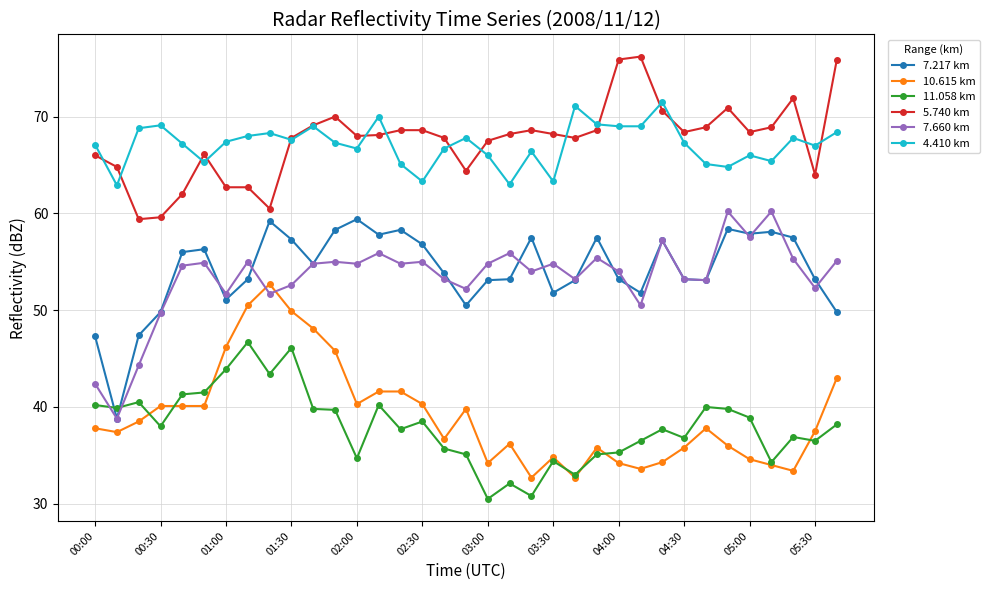

How many times do 10.615 km and 7.660 km cross each other?

2